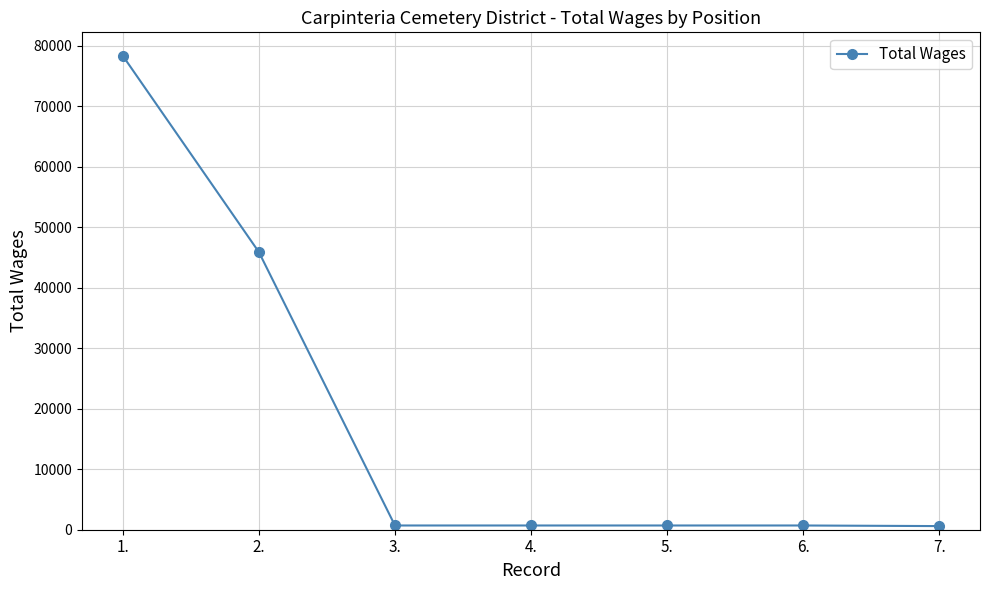

How many distinct data groups are displayed?

1